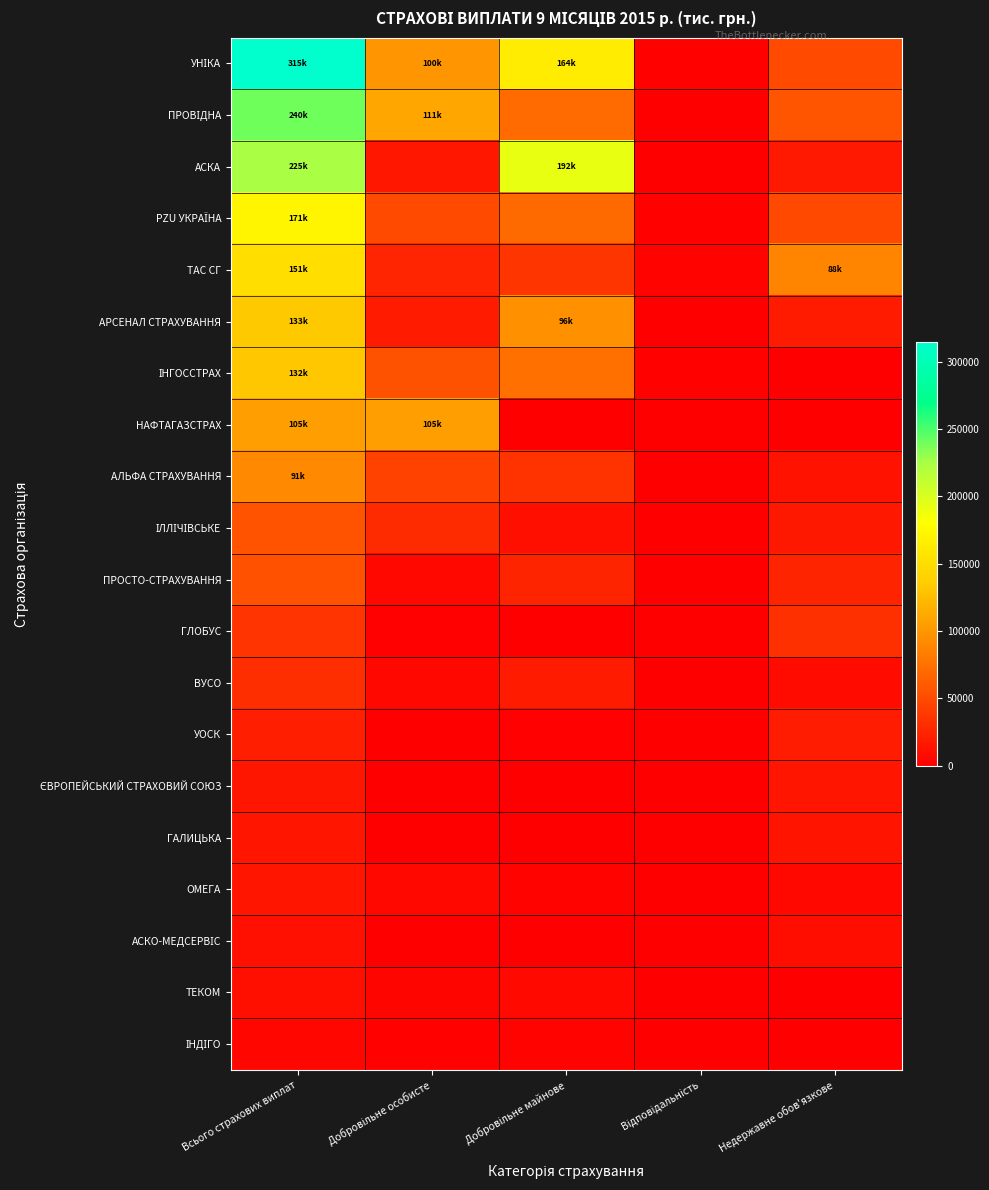

Which series has the largest total across all categories?

УНІКА